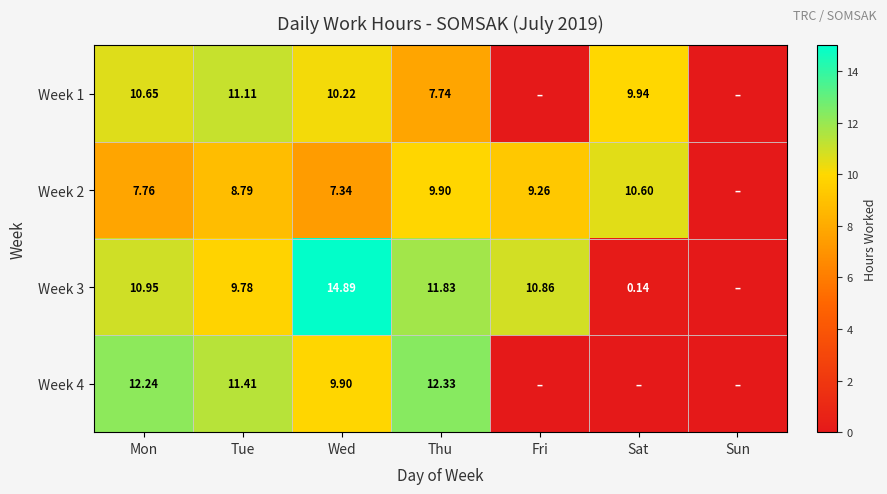

What is the spread (max minus min) of values at Fri?

10.9